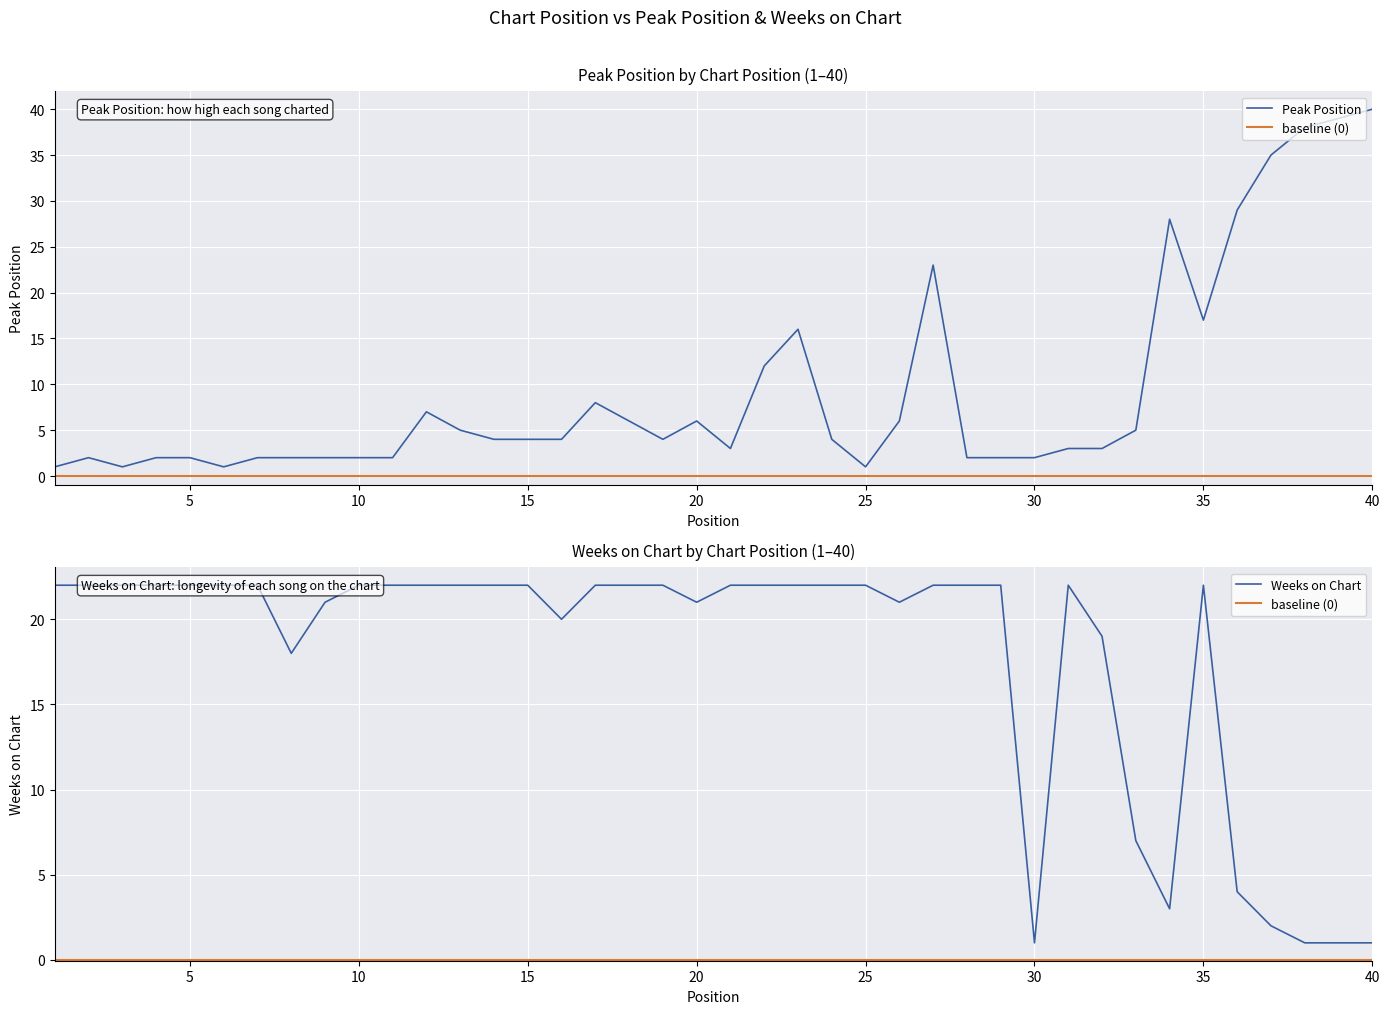

At which category is the sum across all series the highest?

27